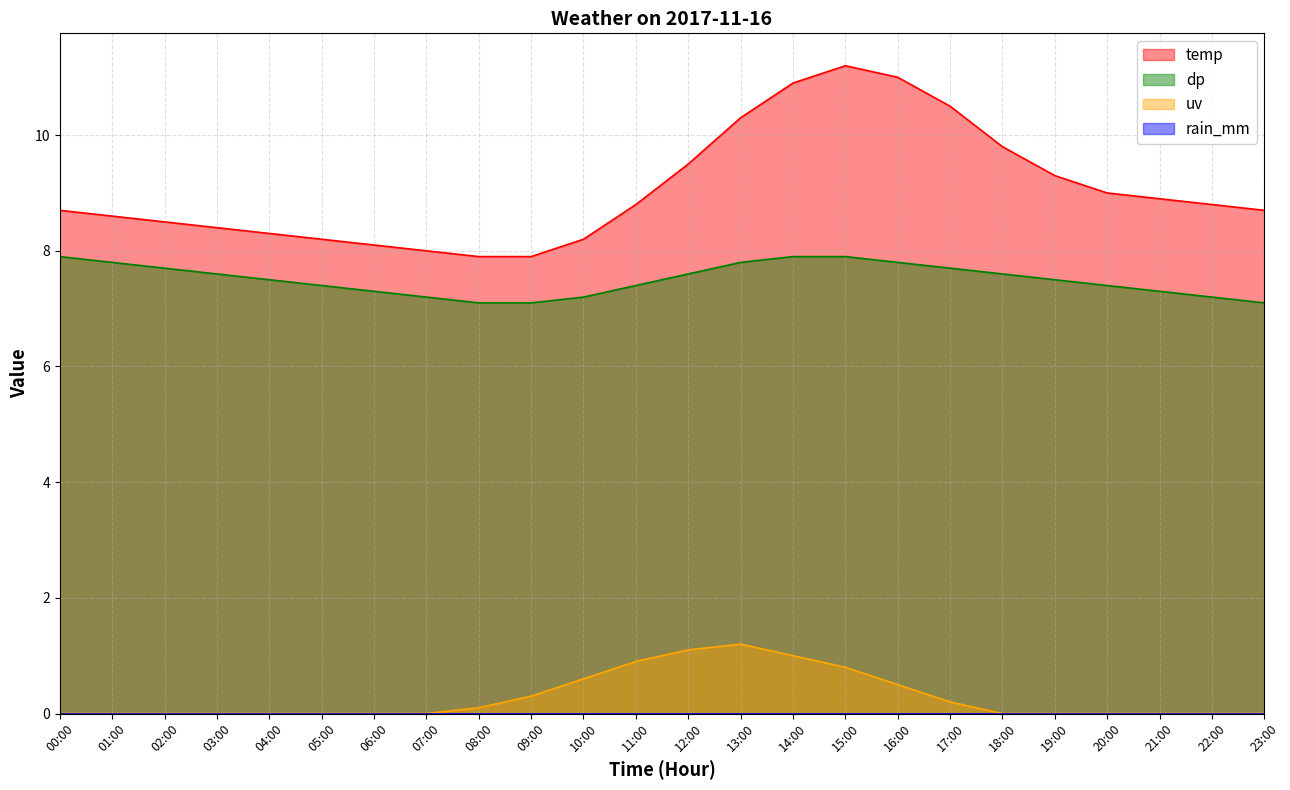

At how many categories does at least one series exceed 0?

24